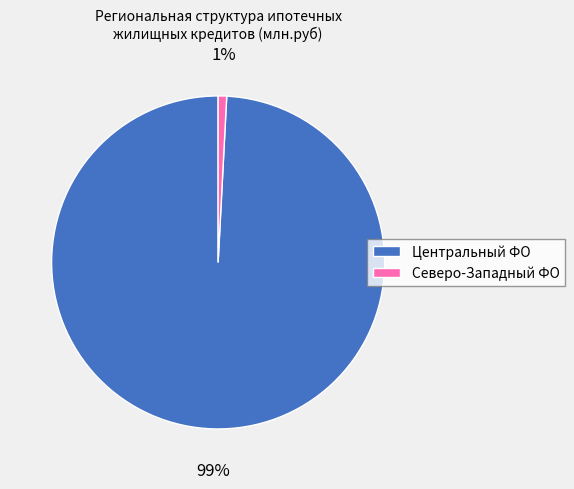

To the nearest percent, what percentage of the pie is Центральный ФО?

99%